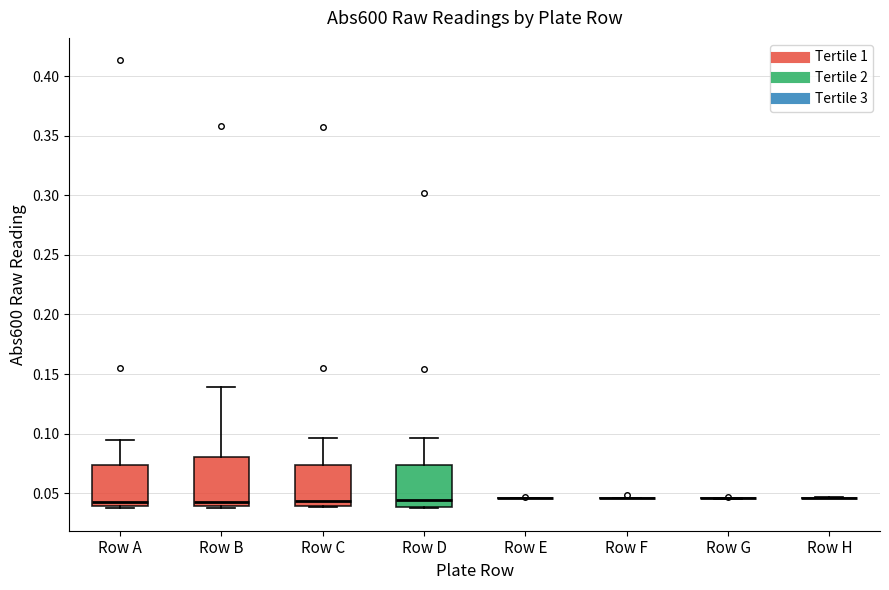

Comparing the boxes themselves (not the whiskers), which one is the tallest?

Row B